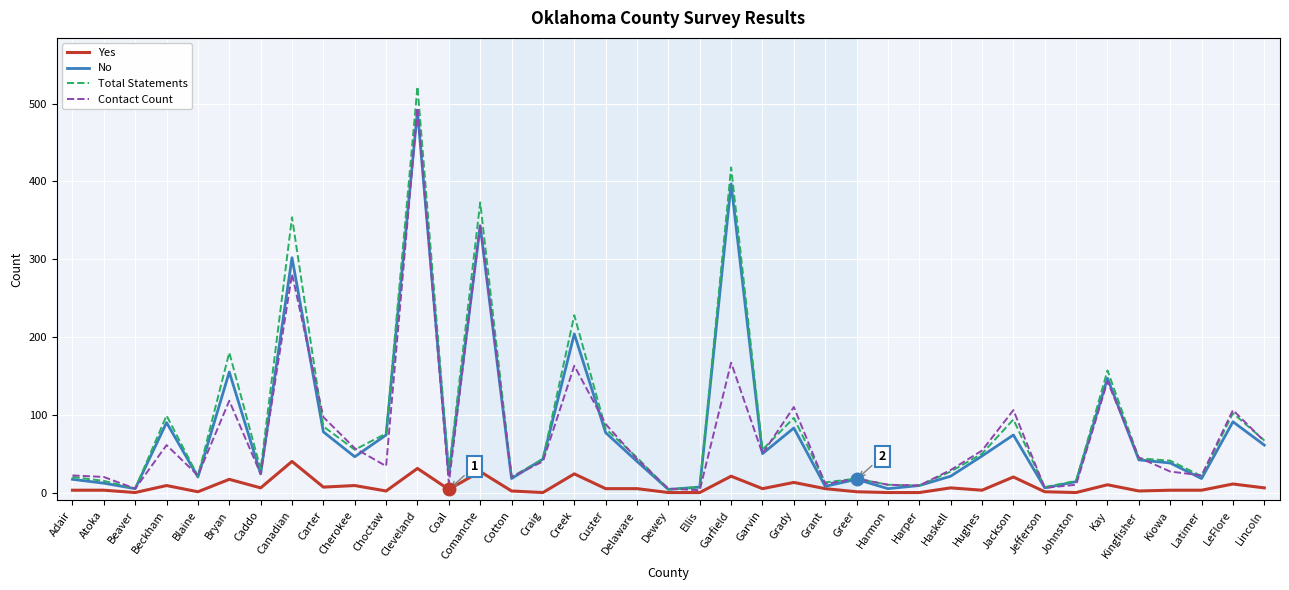

What is the maximum value for Contact Count?

495